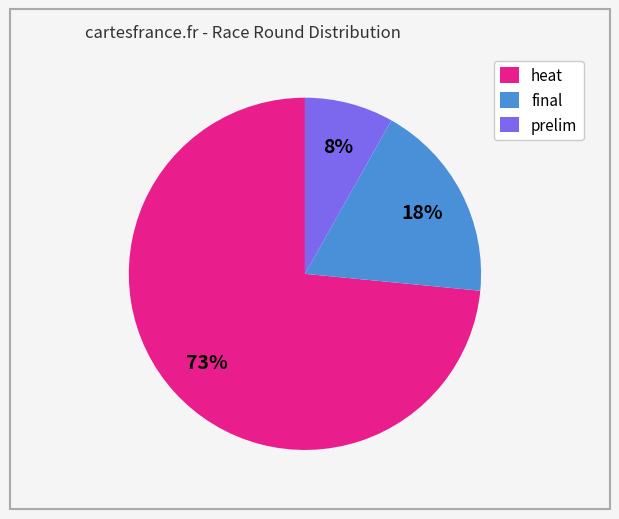

To the nearest percent, what percentage of the pie is final?

18%